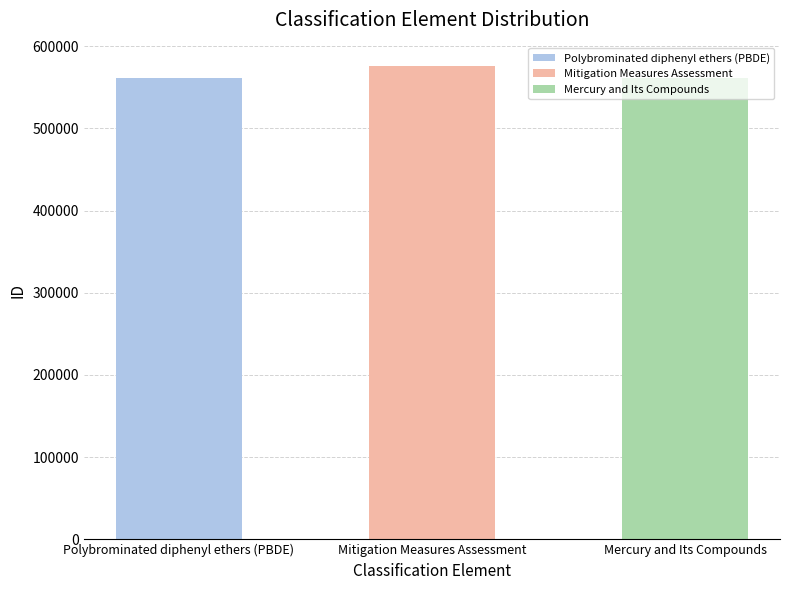

Reading left to right, extract all data points from this chart.

560921	575512	560917